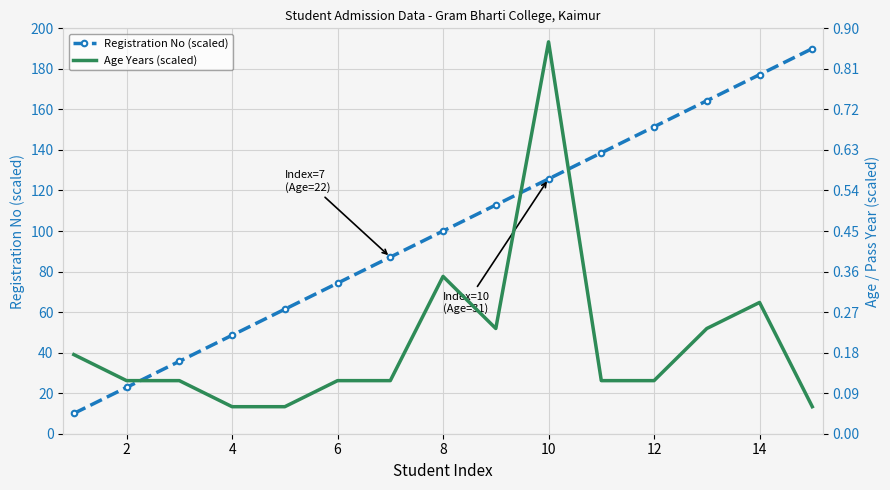

The Registration No (scaled) series shows 48.6 at 4. True or false?

True